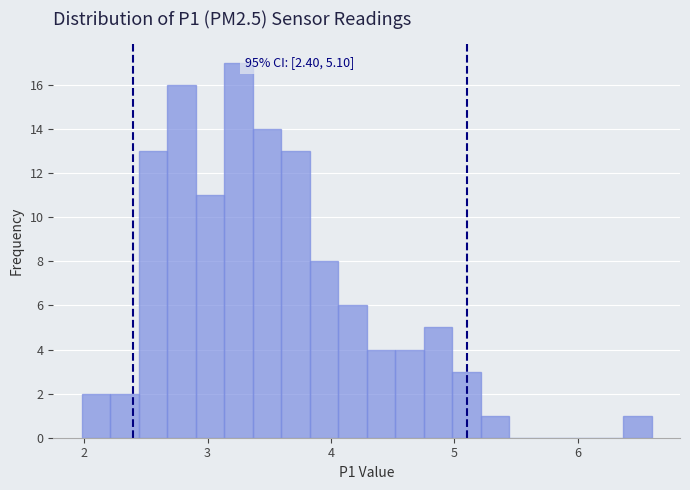

Read against the x-axis, roughly where is the centre of the tallest bar?

3.3